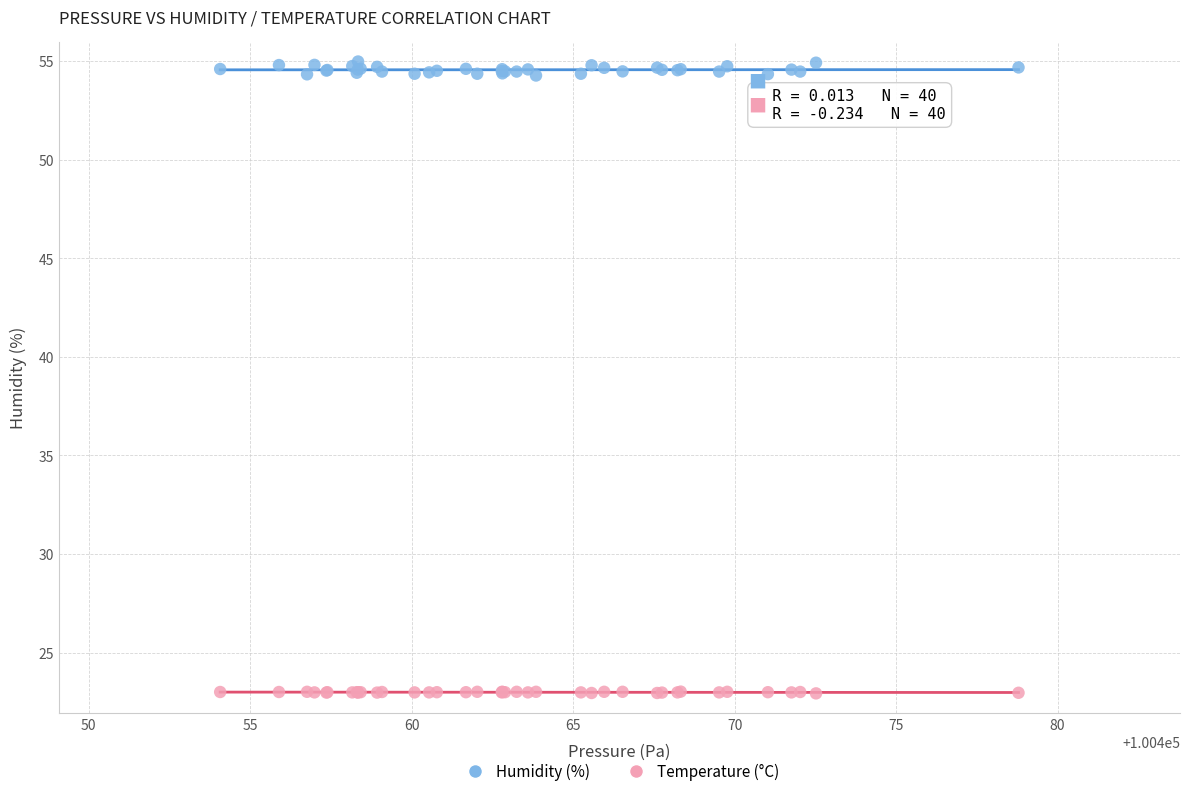

What is the X range (max minus min) for the scatter plot?

24.7